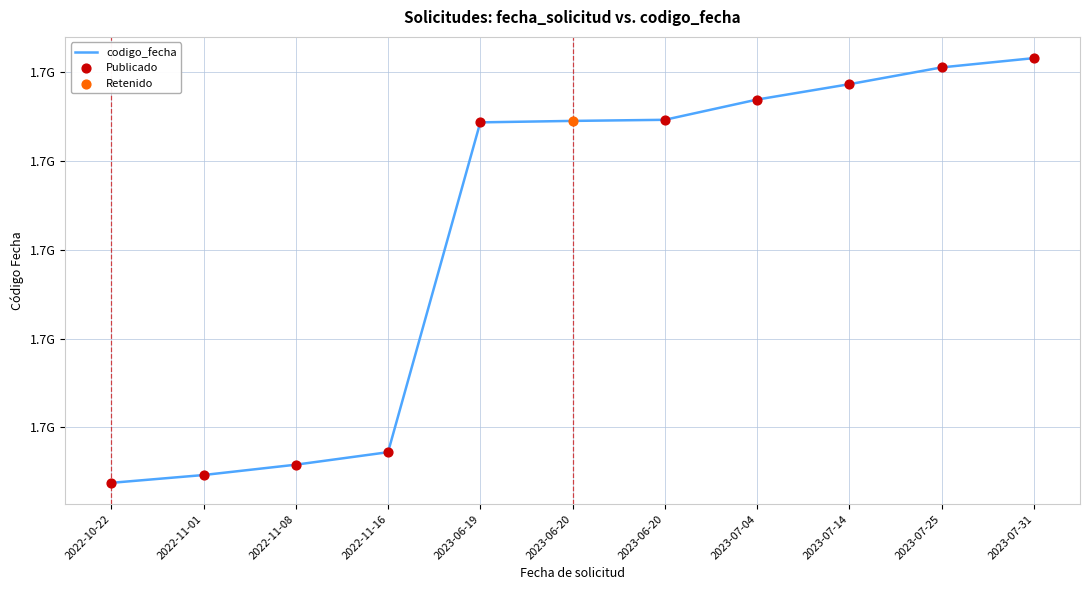

Which has a higher value, 2023-06-19 or 2022-11-08?

2023-06-19